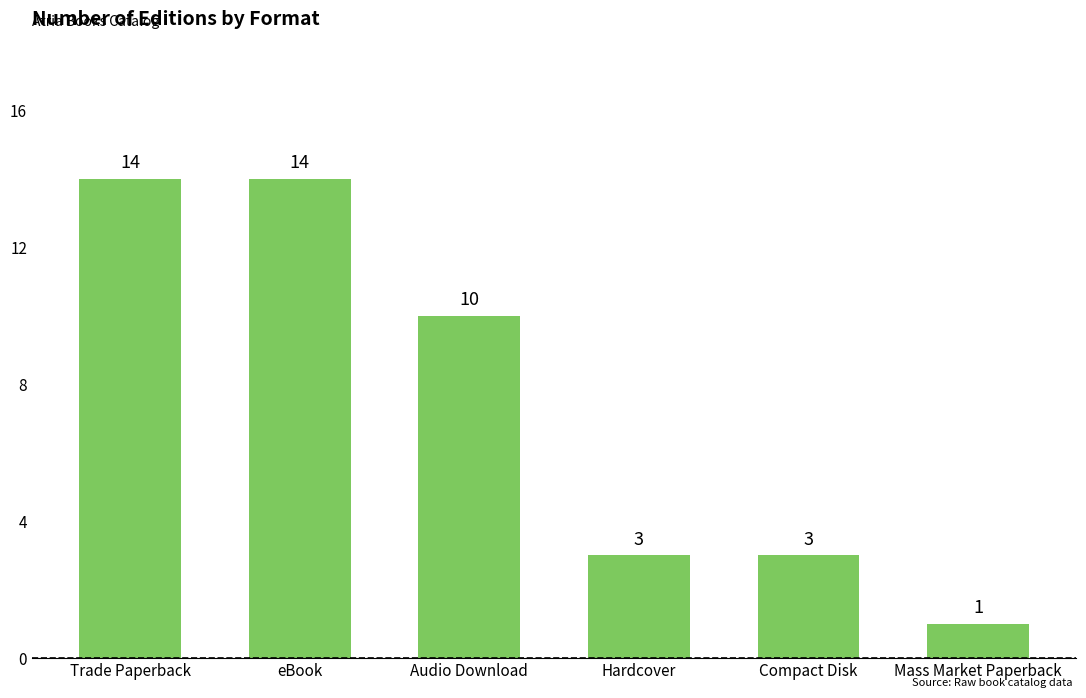

How many values are between 3 and 14?

5